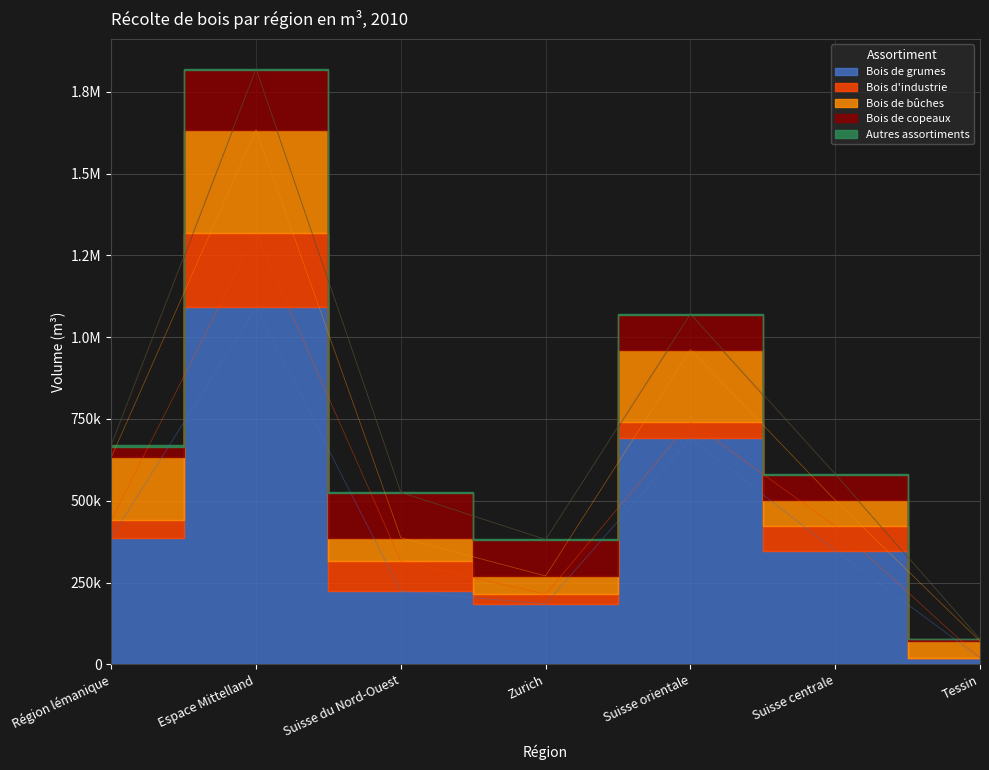

What position from the right is Zurich?

4